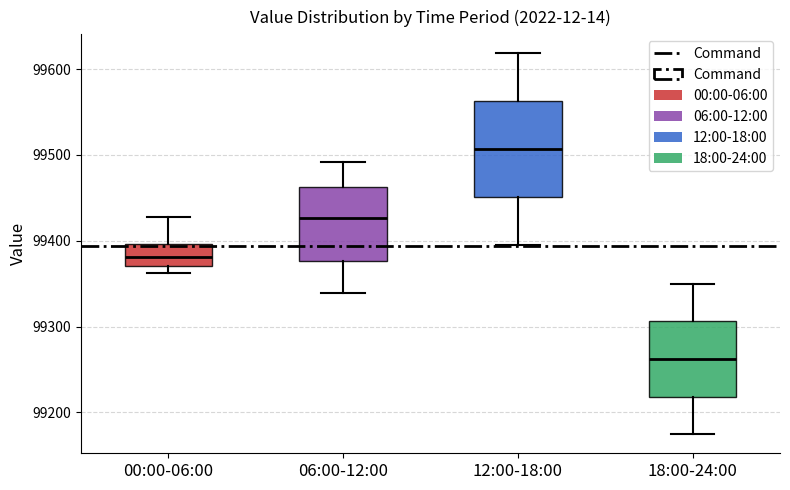

Comparing the boxes themselves (not the whiskers), which one is the tallest?

12:00-18:00